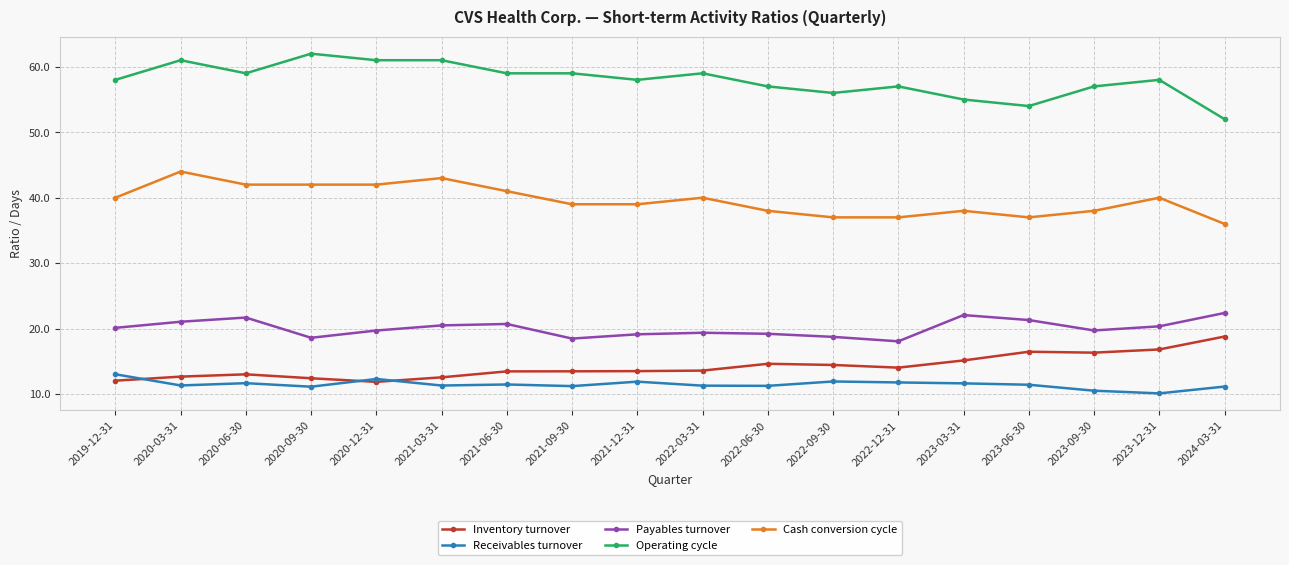

What is the difference between the highest and lowest values at 2020-09-30?

50.9